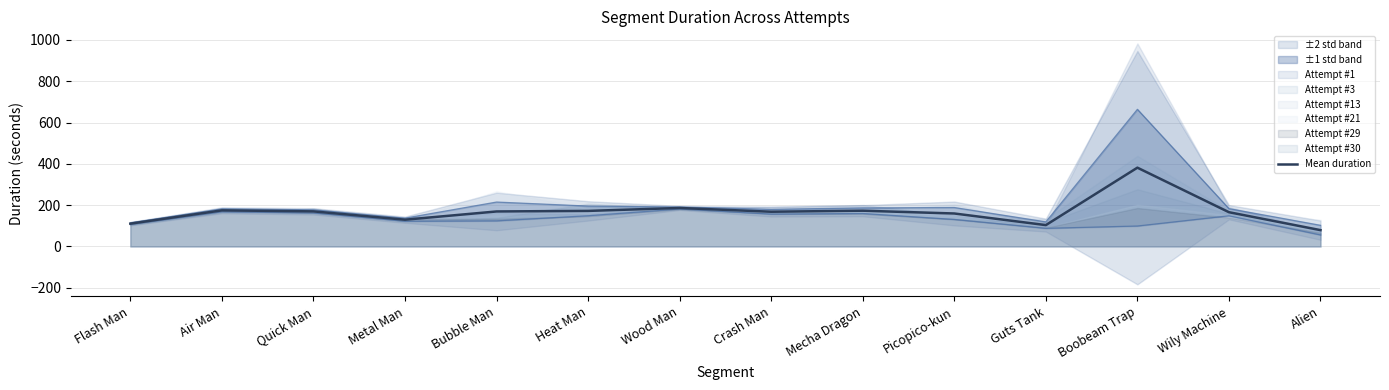

What is the minimum value shown in the chart?

79.1